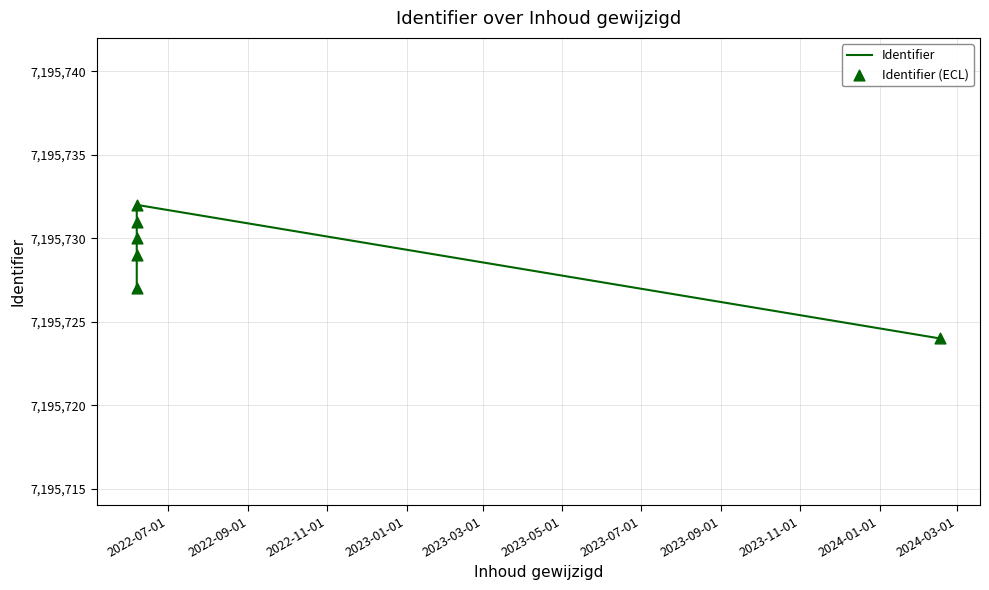

What is the difference between the maximum and minimum values?

8